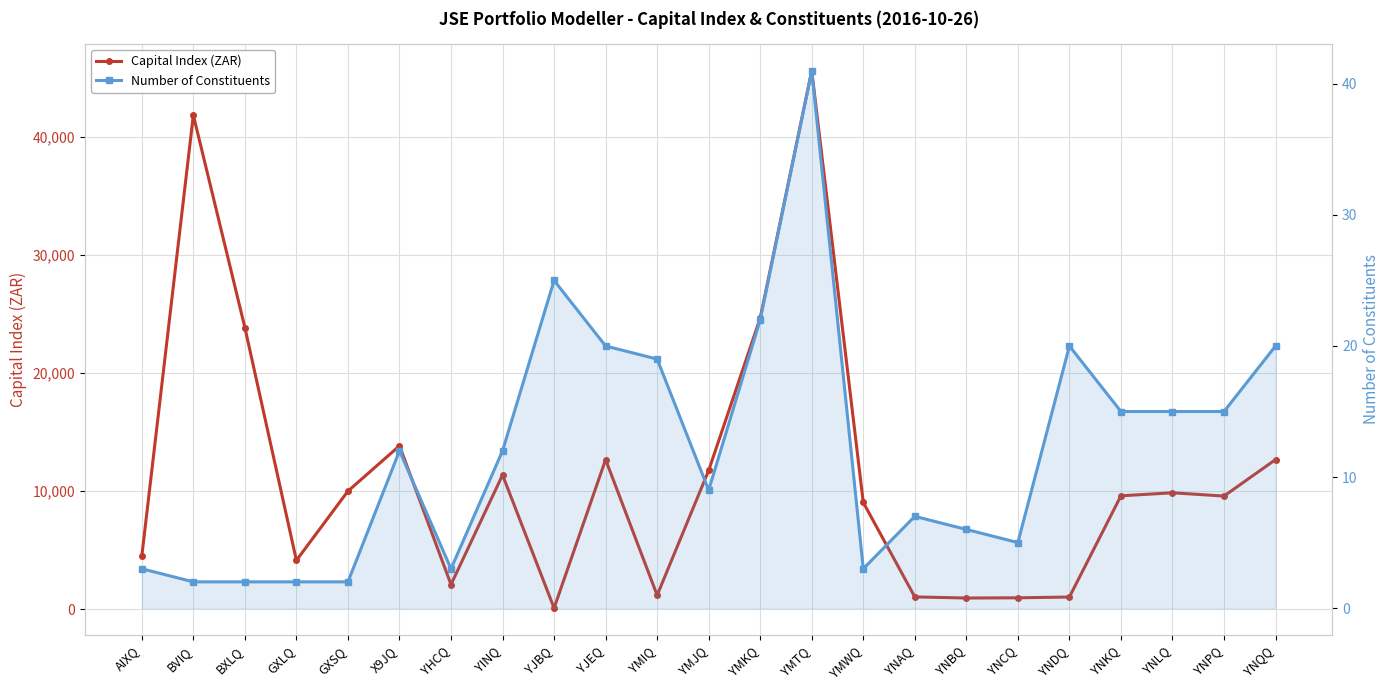

How many interior local peaks does the Capital Index (ZAR) series have?

6